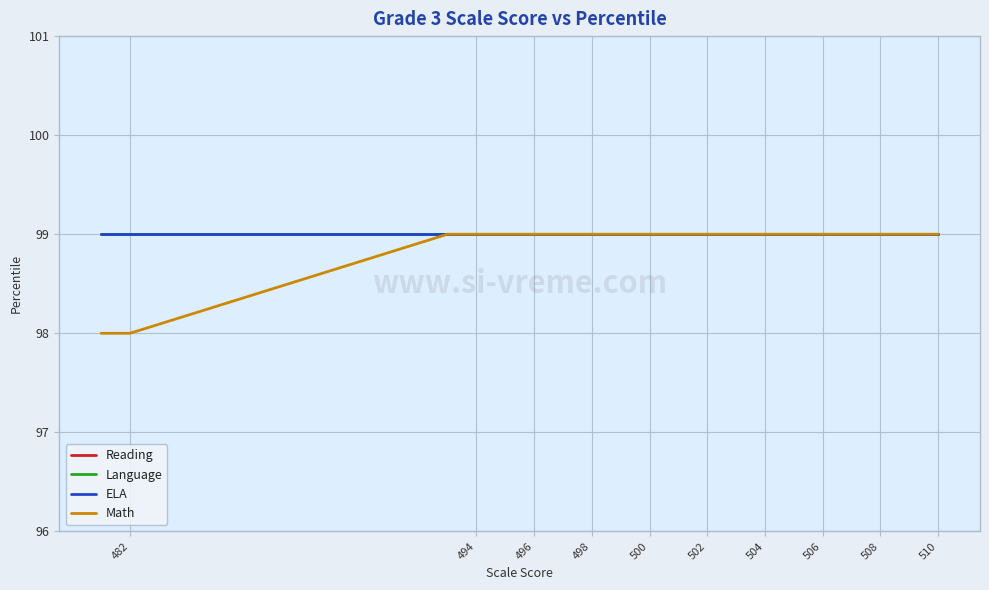

Which series has the widest spread of values?

Math